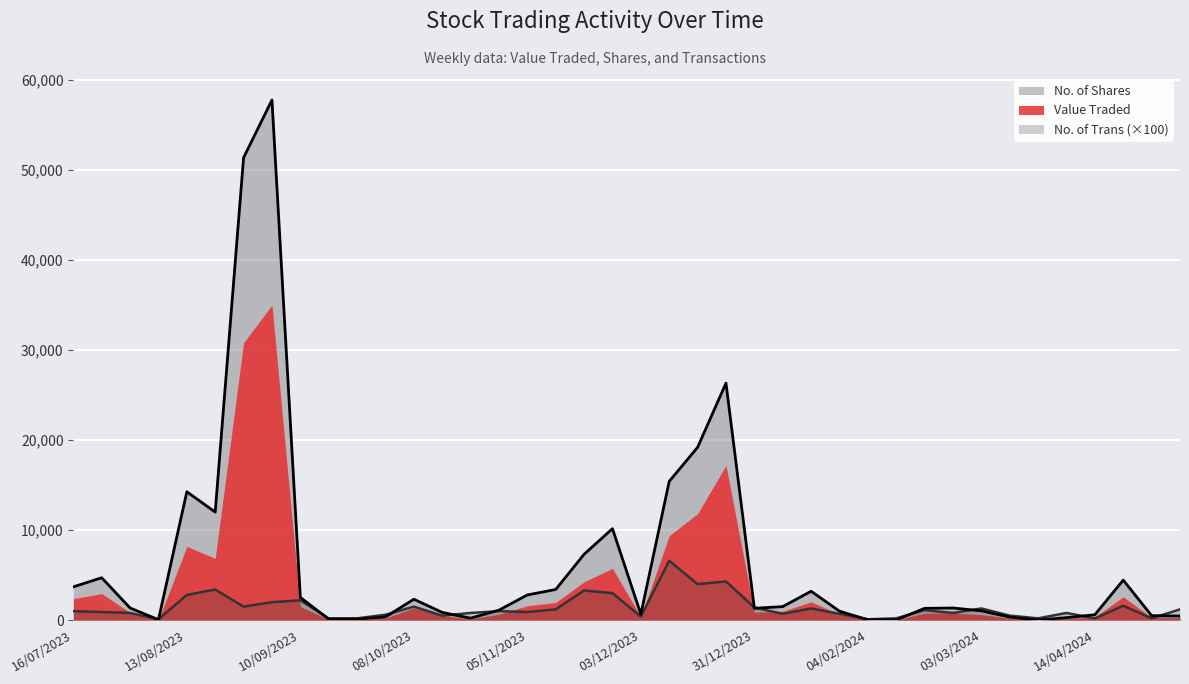

At which category is the sum across all series the highest?

03/09/2023